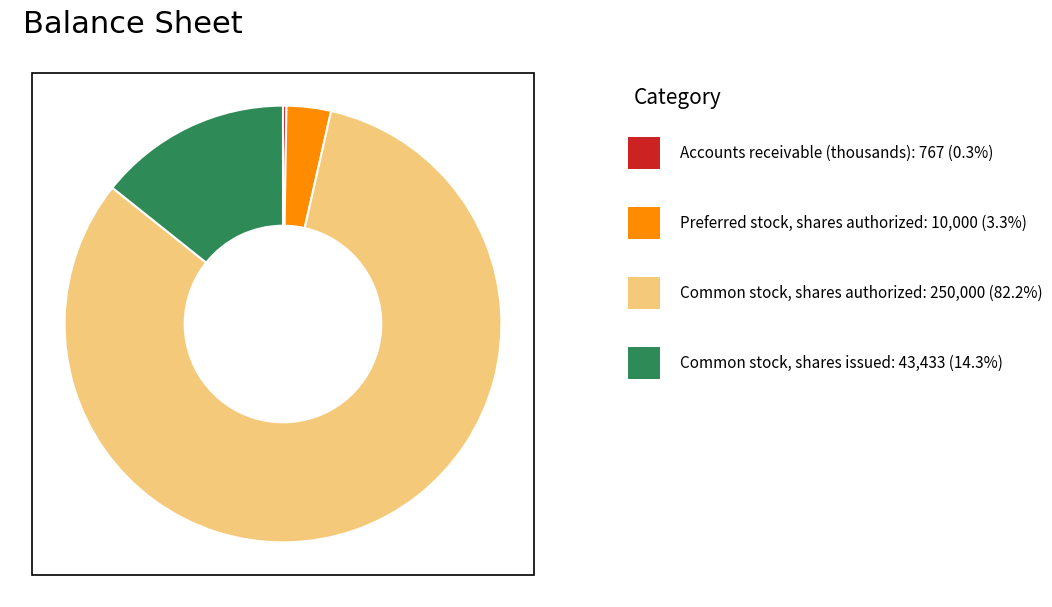

Does any single category account for the majority?

Yes